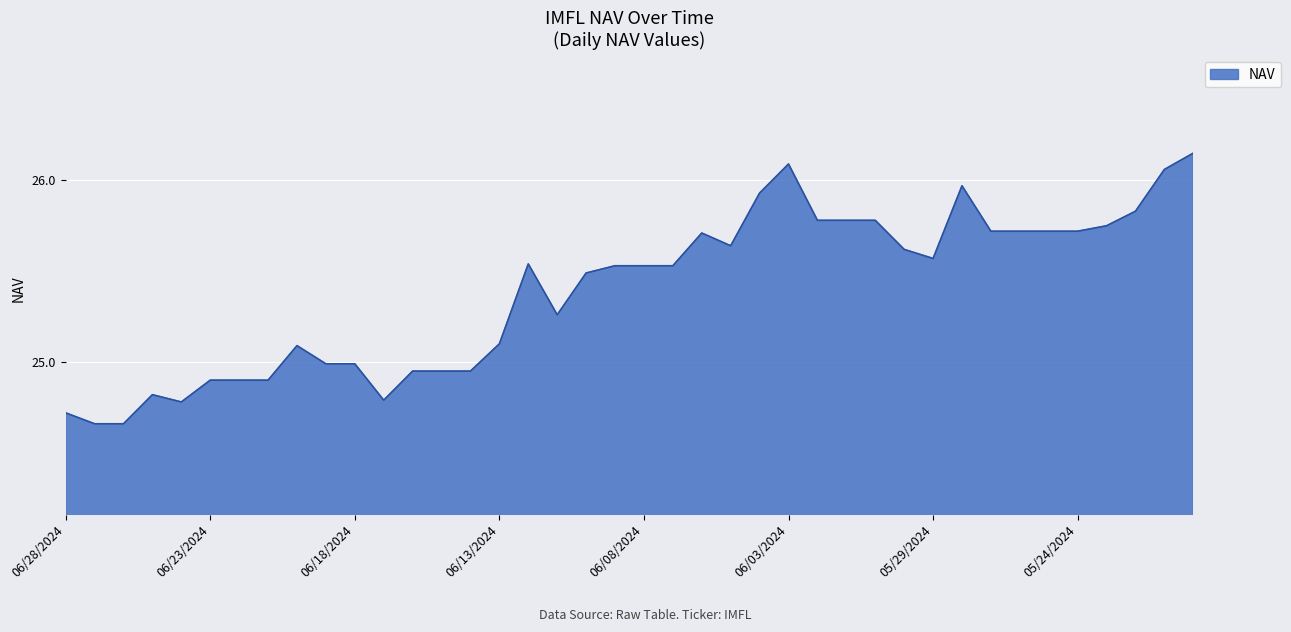

What is the difference between the maximum and minimum values?

1.5